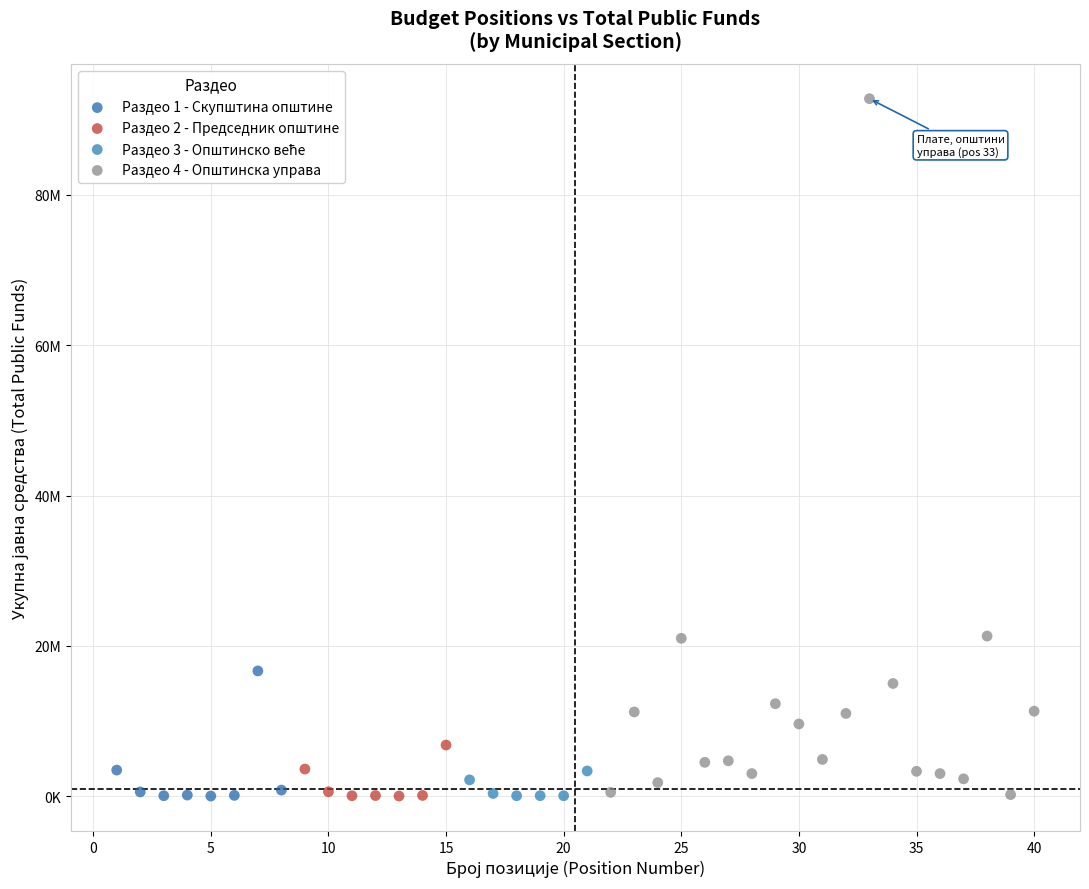

Which series has the widest spread of Y values?

Раздео 4 - Општинска управа